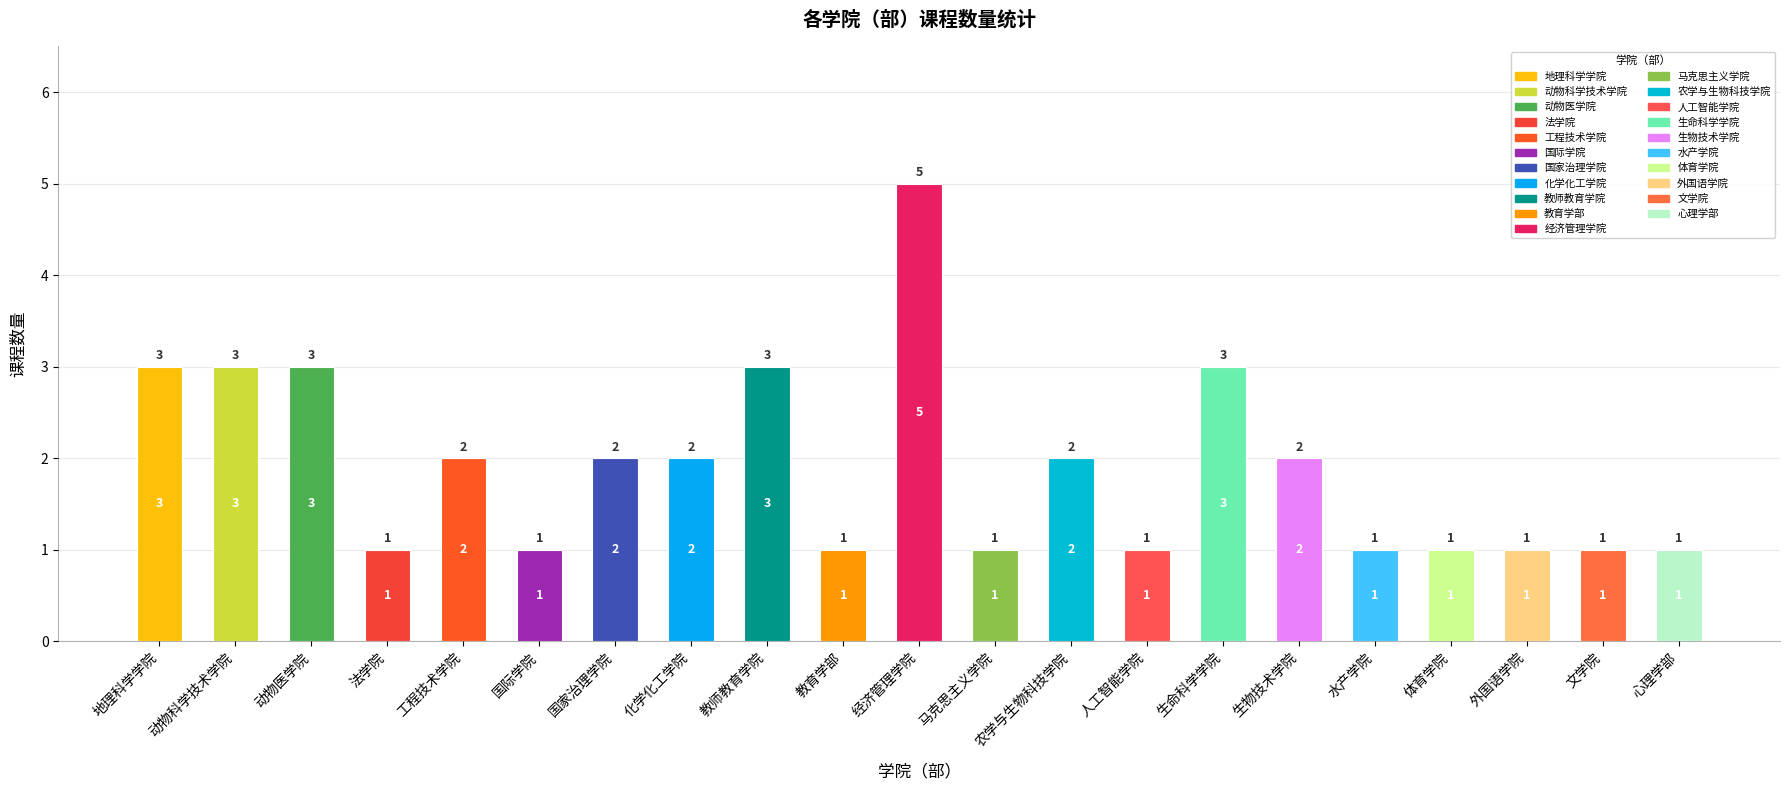

True or false: the data shows 0 at 人工智能学院.

False